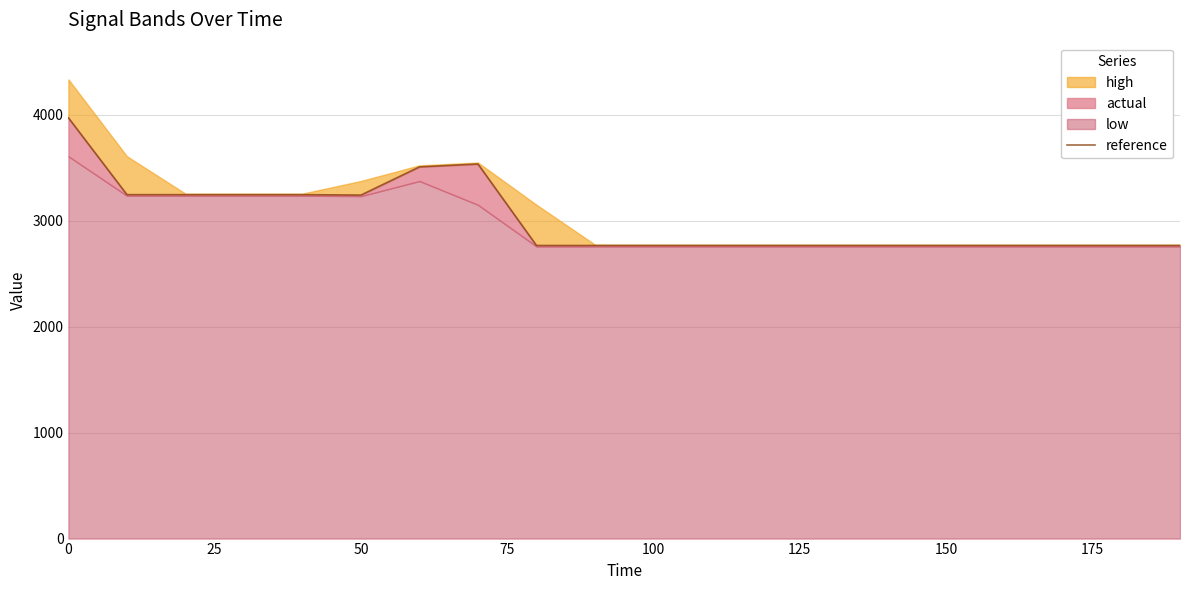

What is the maximum value for reference?

3972.8